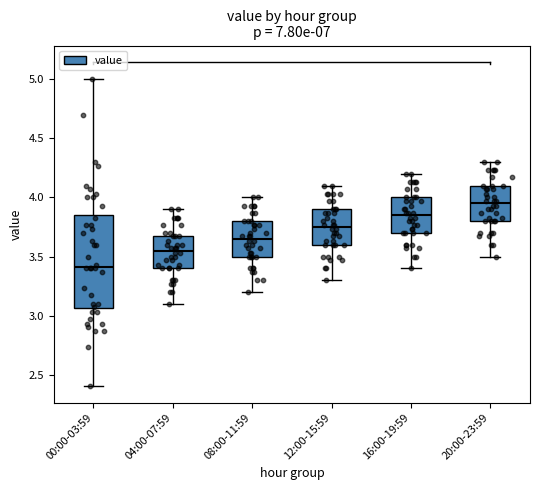

Which box is the tallest, from its lower edge to its upper edge?

00:00-03:59